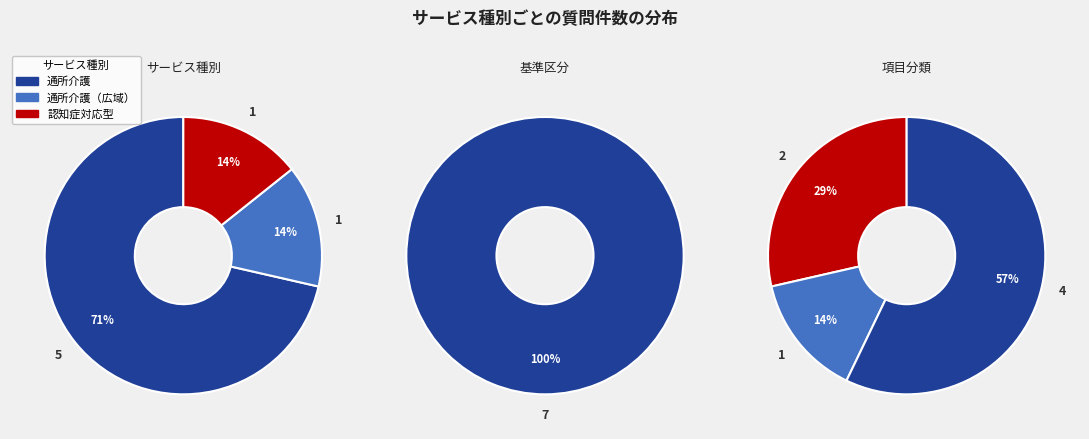

To the nearest percent, what portion does 認知症対応型通所介護 represent?

14%